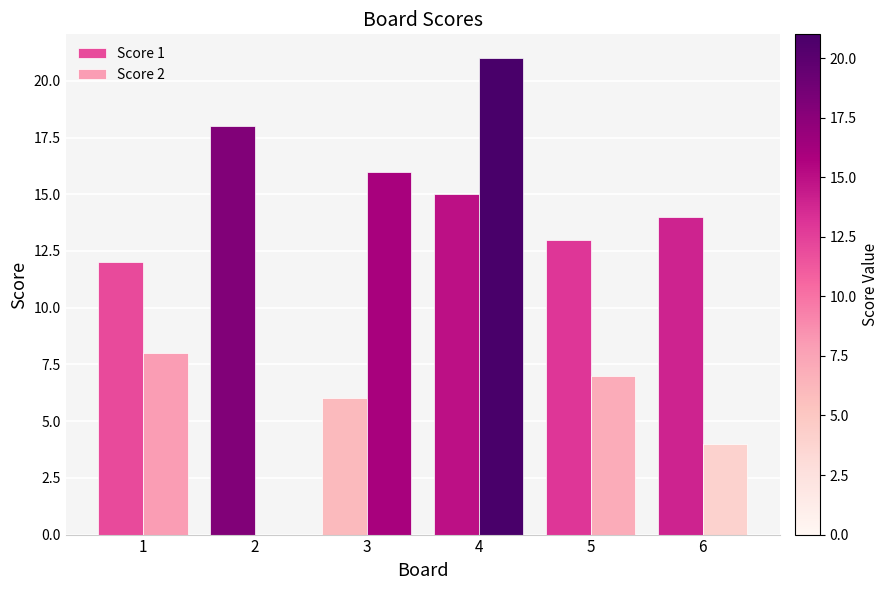

The value of Score 1 at 3 is 6. True or false?

True